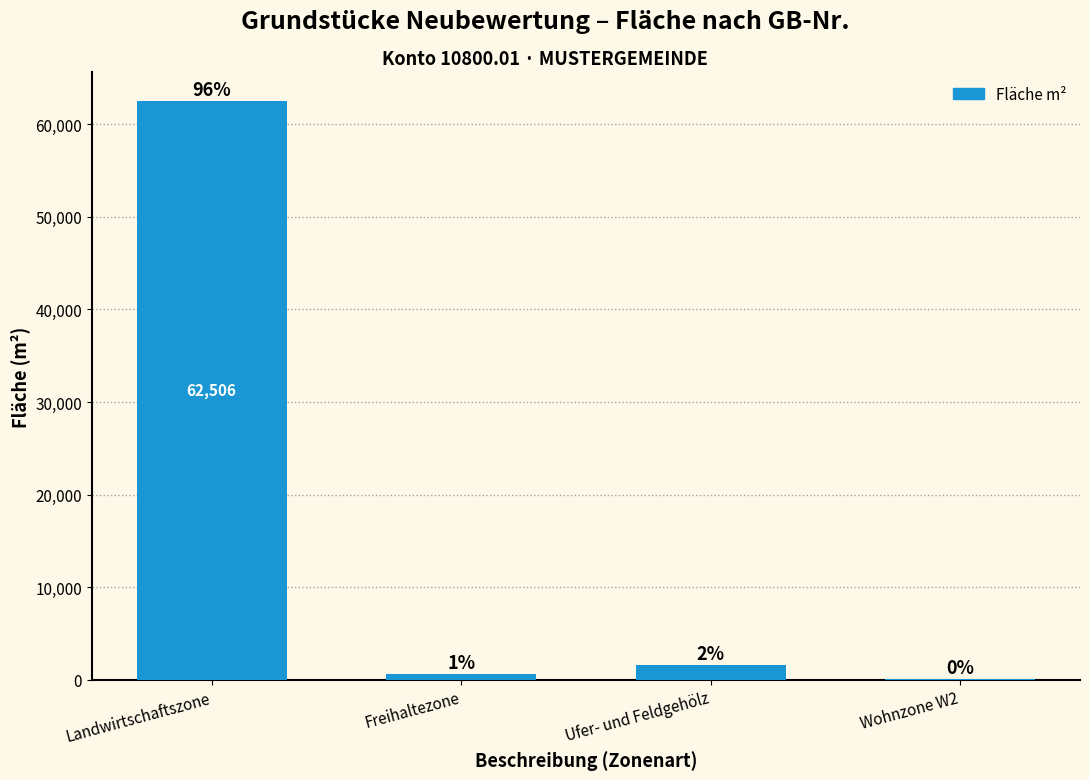

Are the bars horizontal?

No